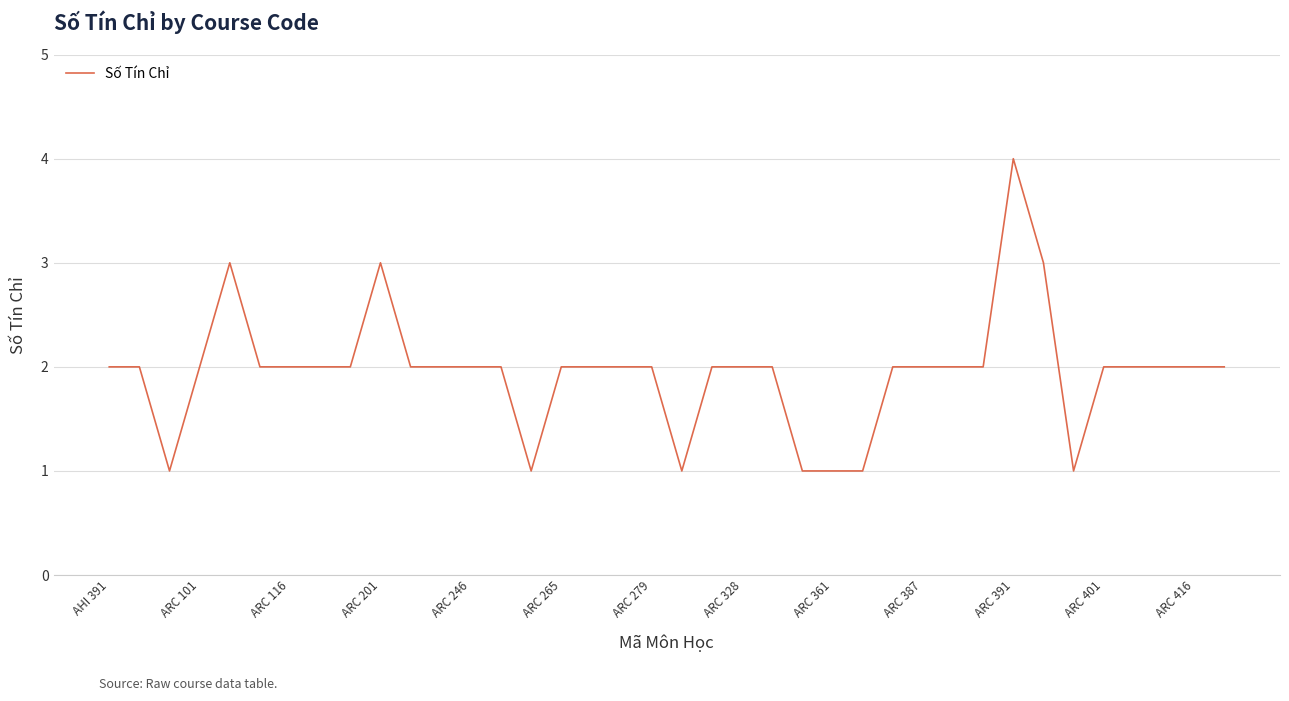

What is the maximum value shown in the chart?

4